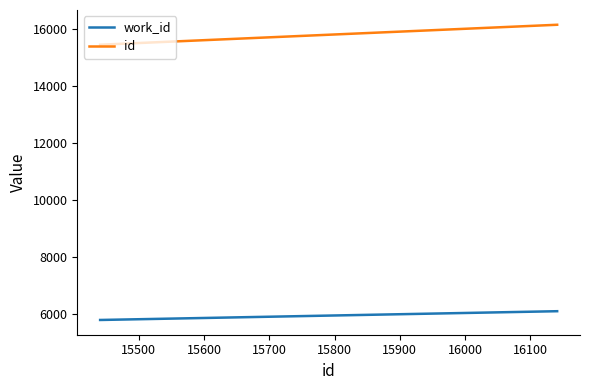

Which series has the widest spread of values?

id